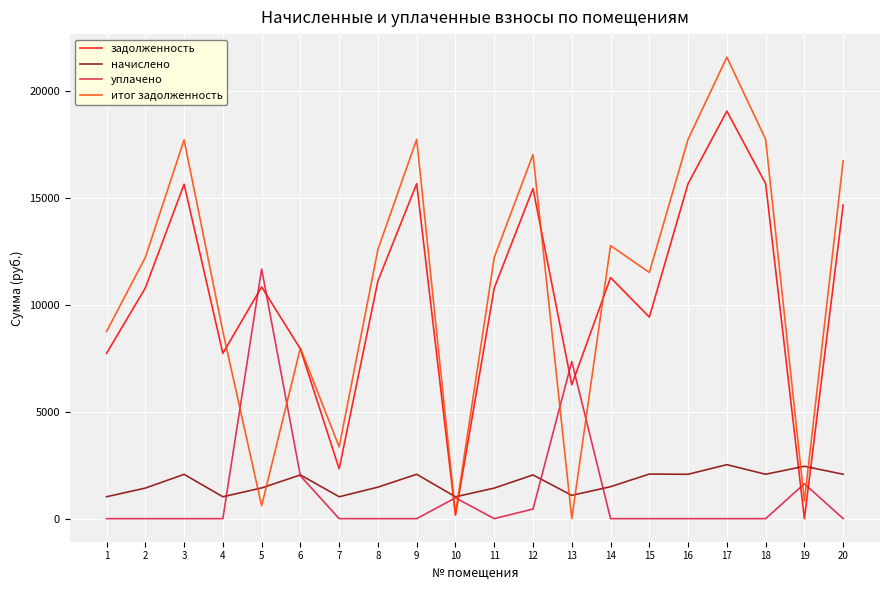

What are all the series names shown in the legend?

задолженность, начислено, уплачено, итог задолженность